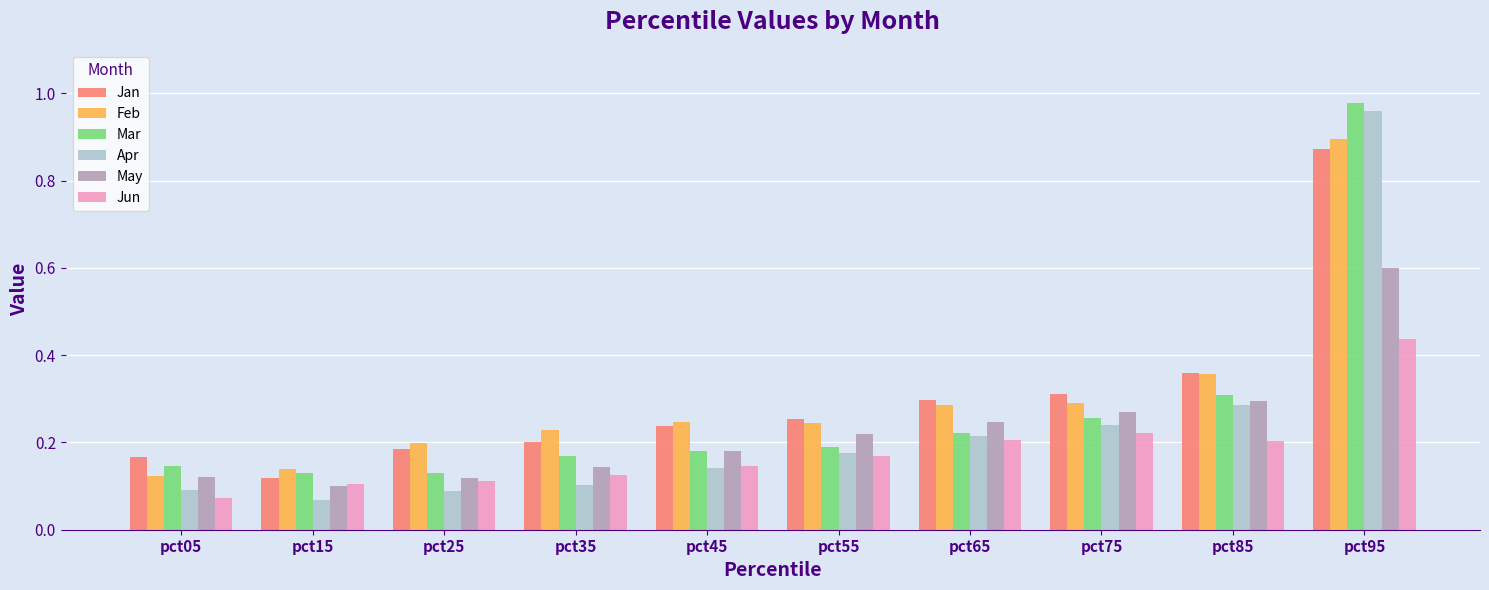

What is the sum of all May values?

2.3